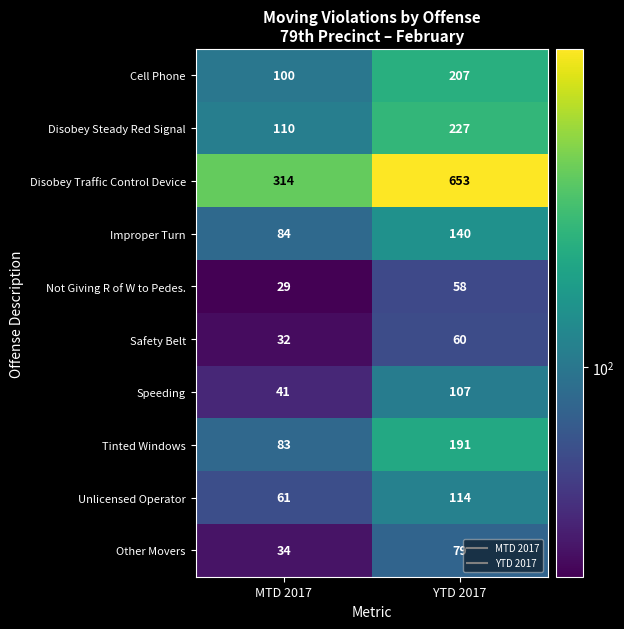

At how many categories does at least one series exceed 645?

1